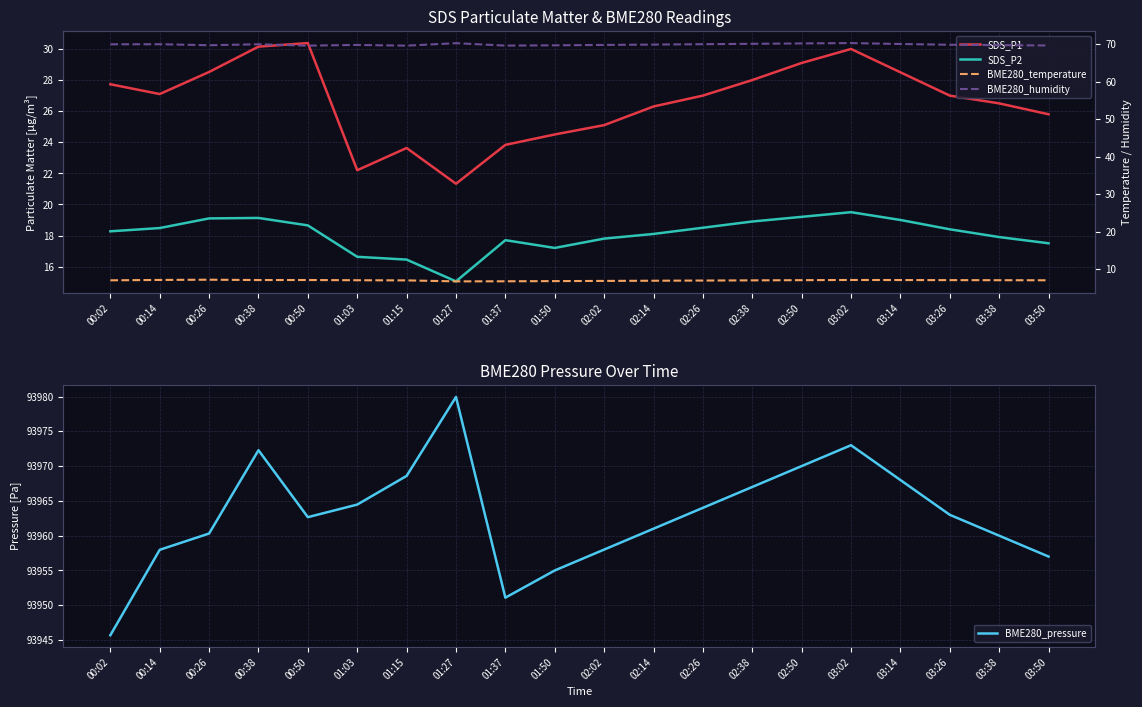

True or false: SDS_P1 and BME280_humidity cross at least once.

False